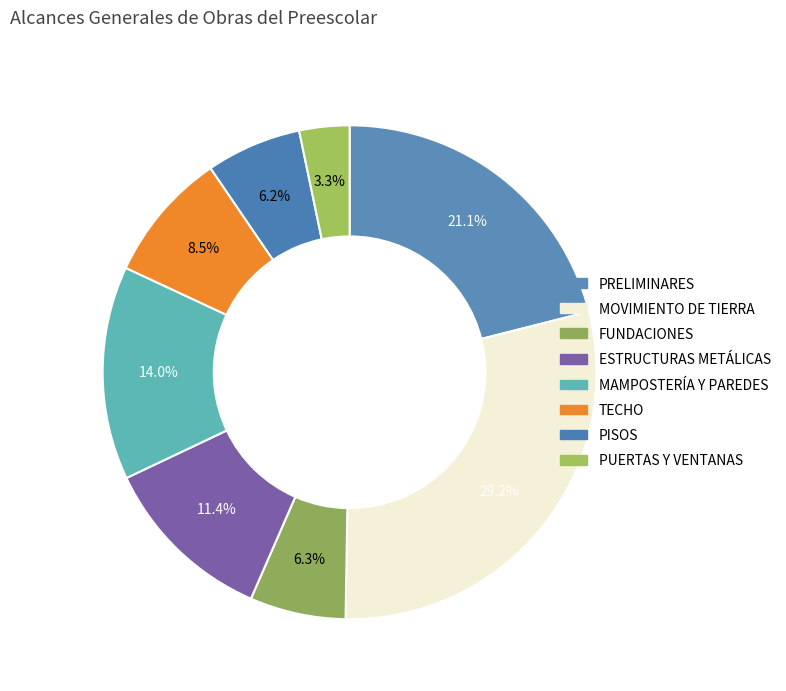

What is the largest slice in the pie chart?

MOVIMIENTO DE TIERRA